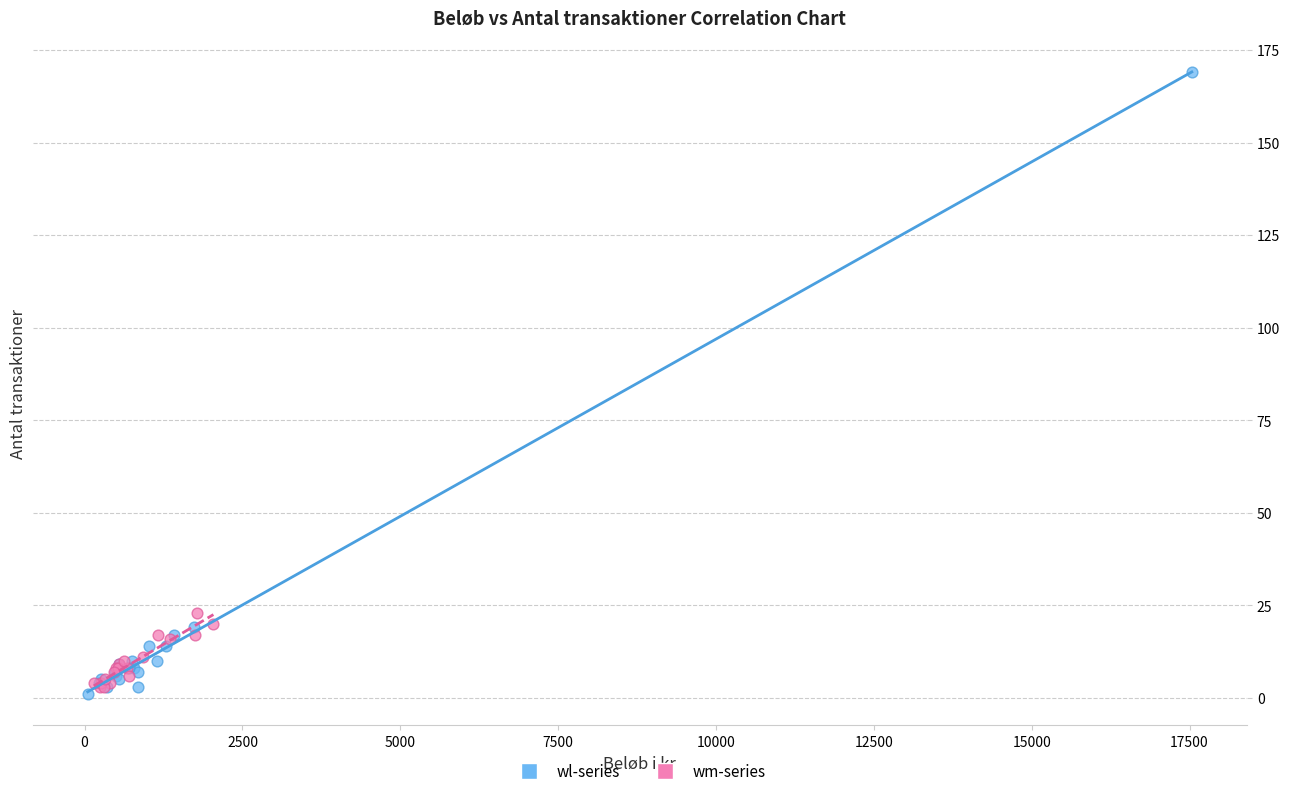

Which series has the largest Y range (max minus min)?

wl-series